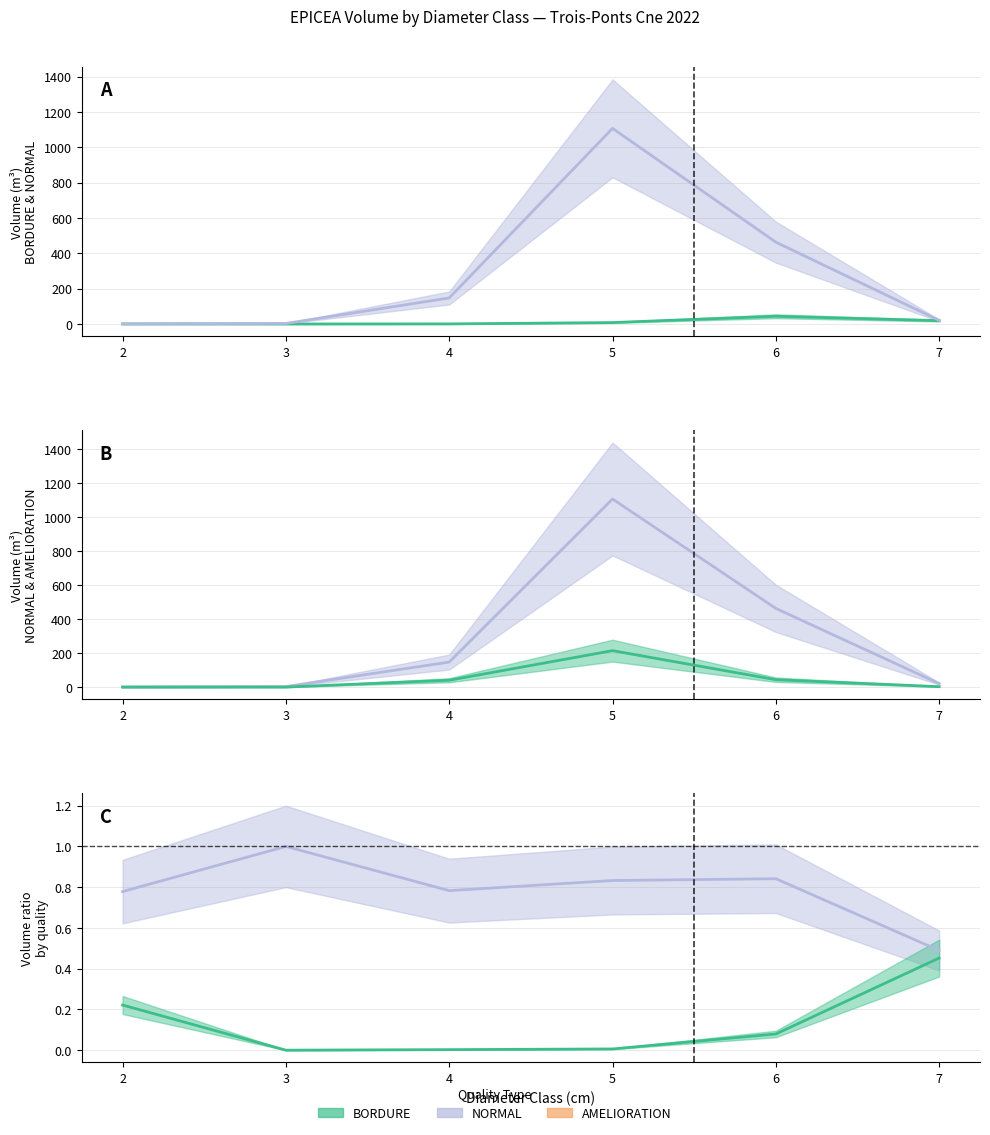

Which series ends up on top after the final intersection of AMELIORATION and BORDURE?

BORDURE